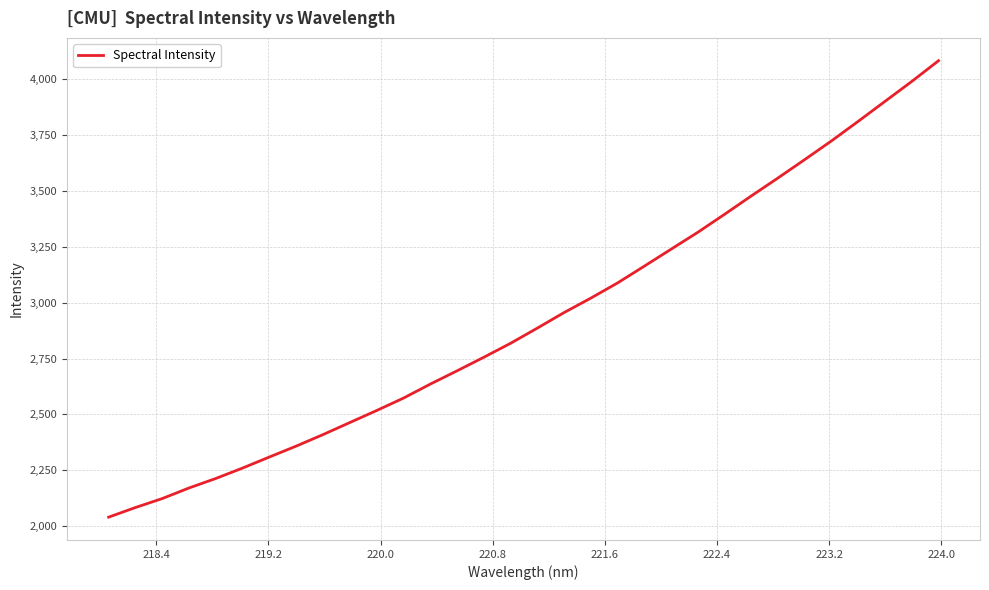

Is this an area chart (filled region under the line)?

No